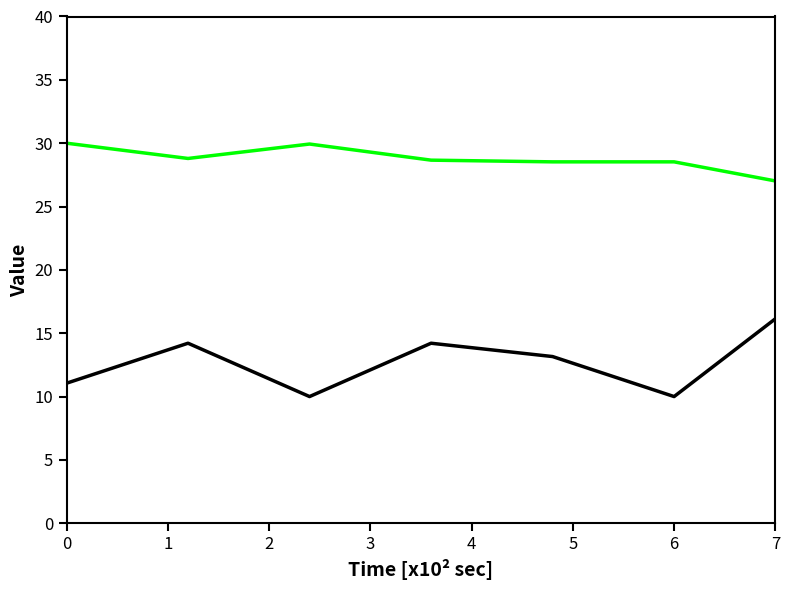

What is the greatest value displayed?

30.0